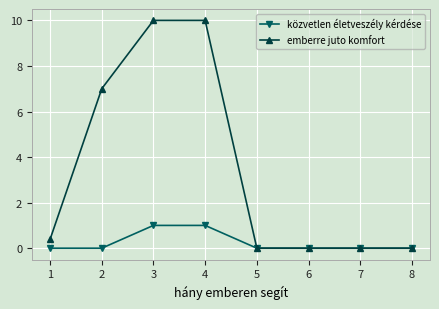

List the series in order of their overall mean, highest first.

emberre juto komfort, közvetlen életveszély kérdése